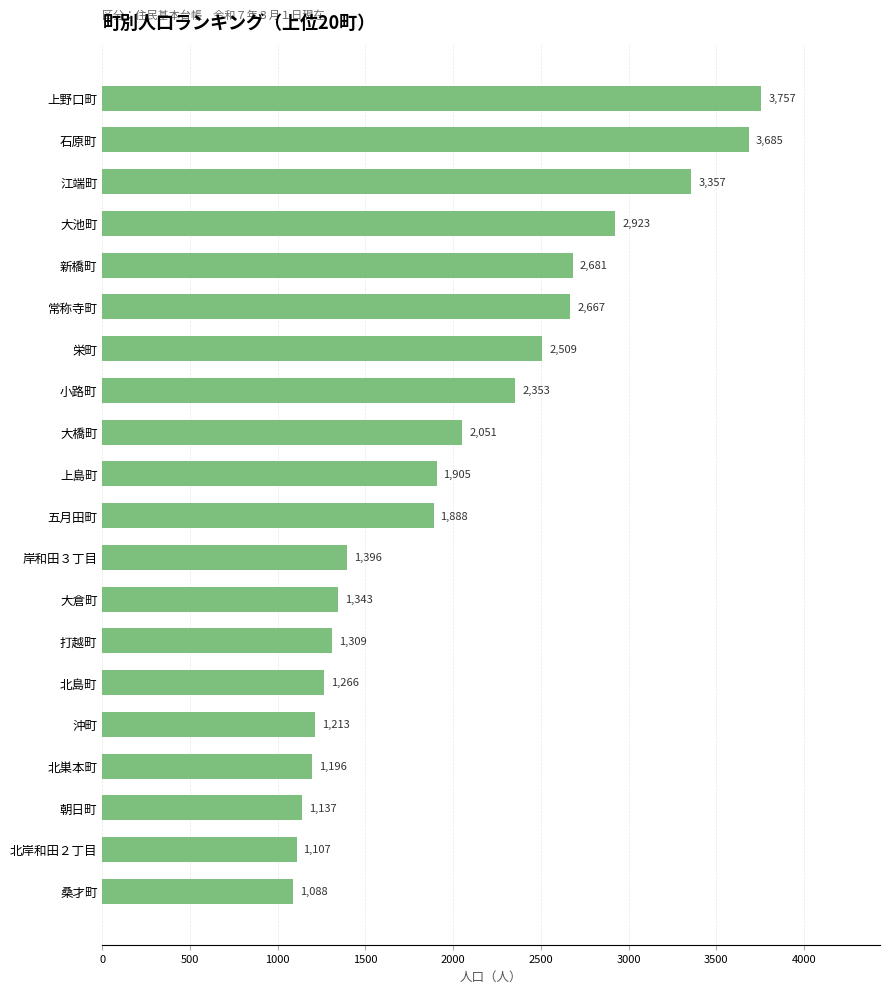

Reading top to bottom, extract all data points from this chart.

上野口町=3757	石原町=3685	江端町=3357	大池町=2923	新橋町=2681	常称寺町=2667	栄町=2509	小路町=2353	大橋町=2051	上島町=1905	五月田町=1888	岸和田３丁目=1396	大倉町=1343	打越町=1309	北島町=1266	沖町=1213	北巣本町=1196	朝日町=1137	北岸和田２丁目=1107	桑才町=1088